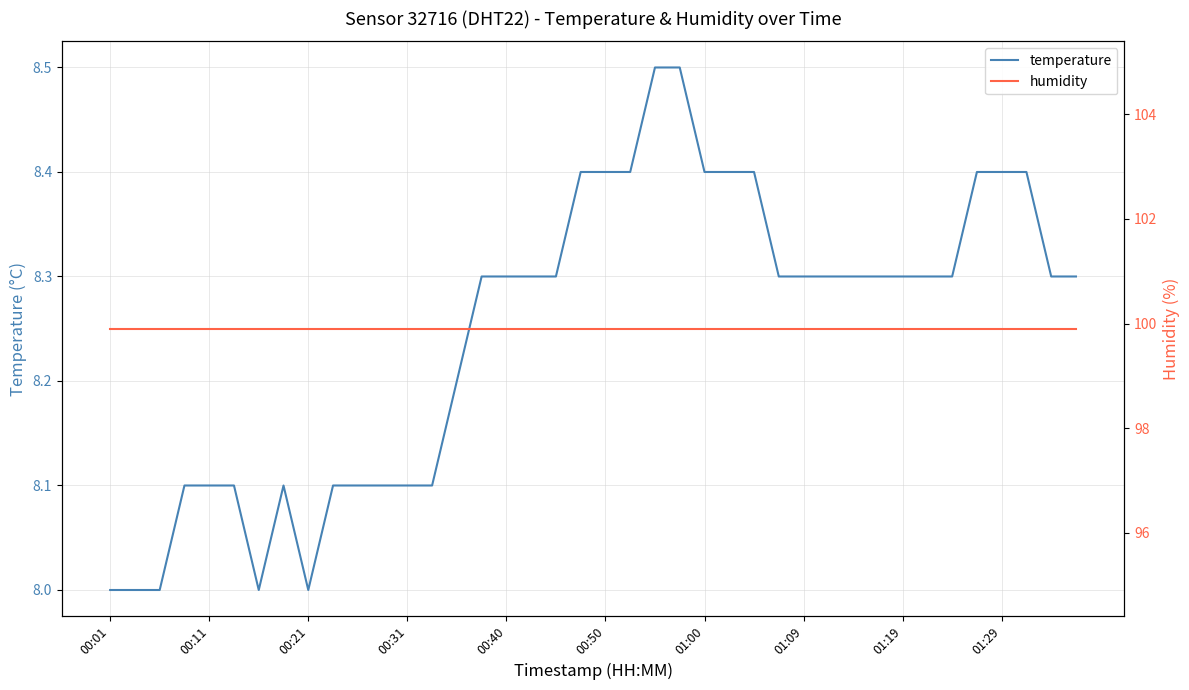

Is this an area chart (filled region under the line)?

No